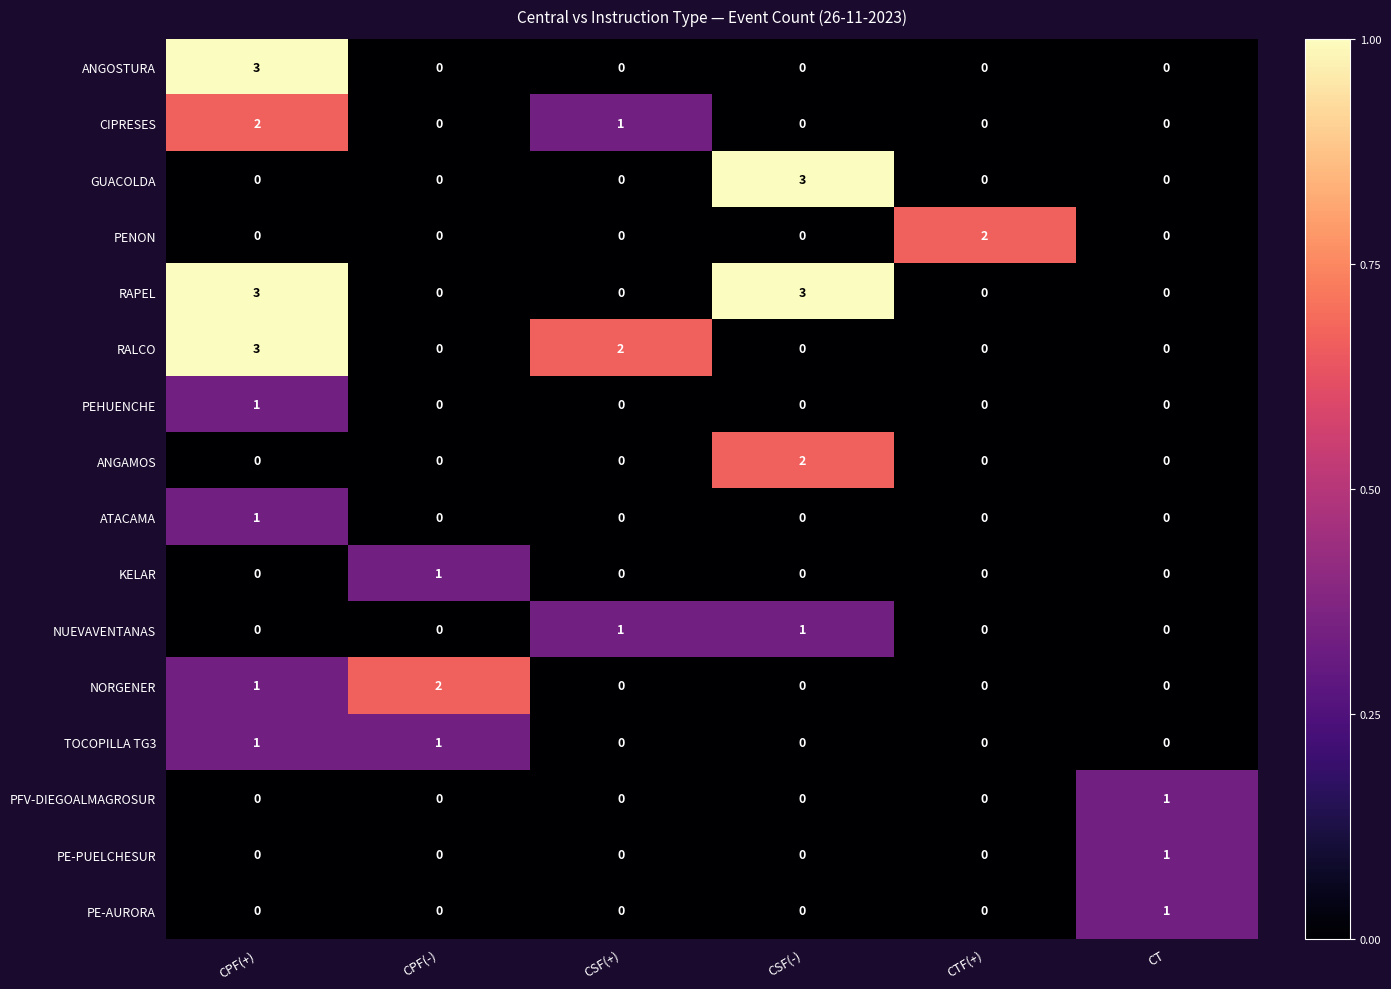

What is the total value across all series at CSF(-)?

9